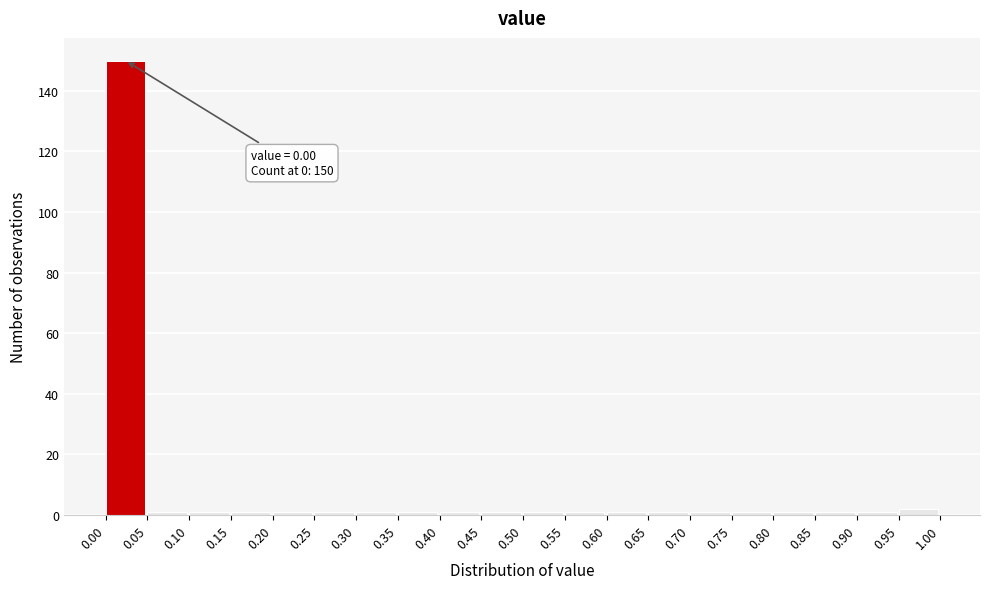

Which range on the x-axis has the tallest bar?

0.00 to 0.05